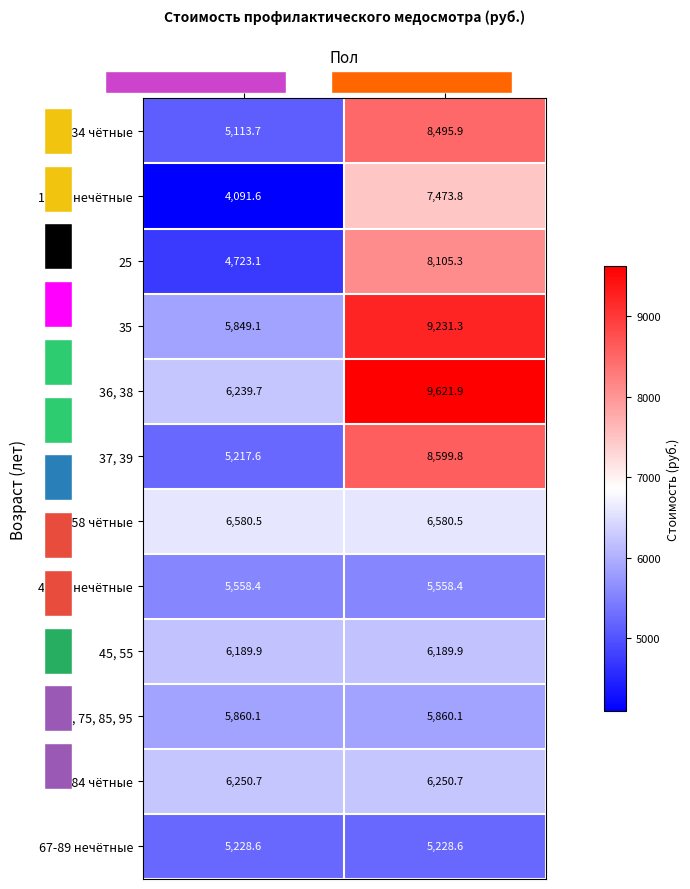

What is the difference between the maximum and minimum values in the 37, 39 series?

3382.2